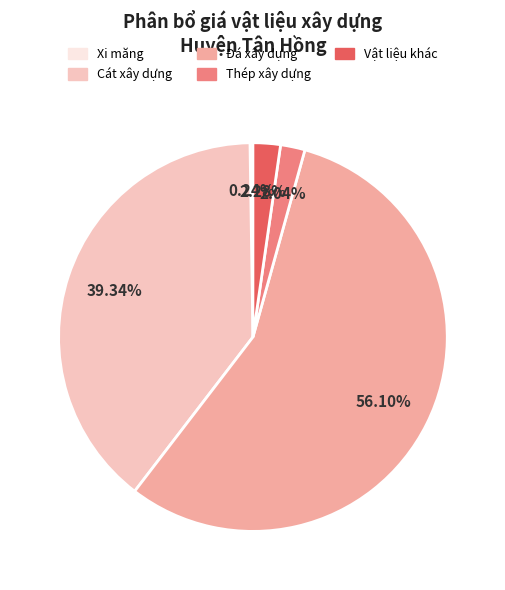

Does any single category account for the majority?

Yes